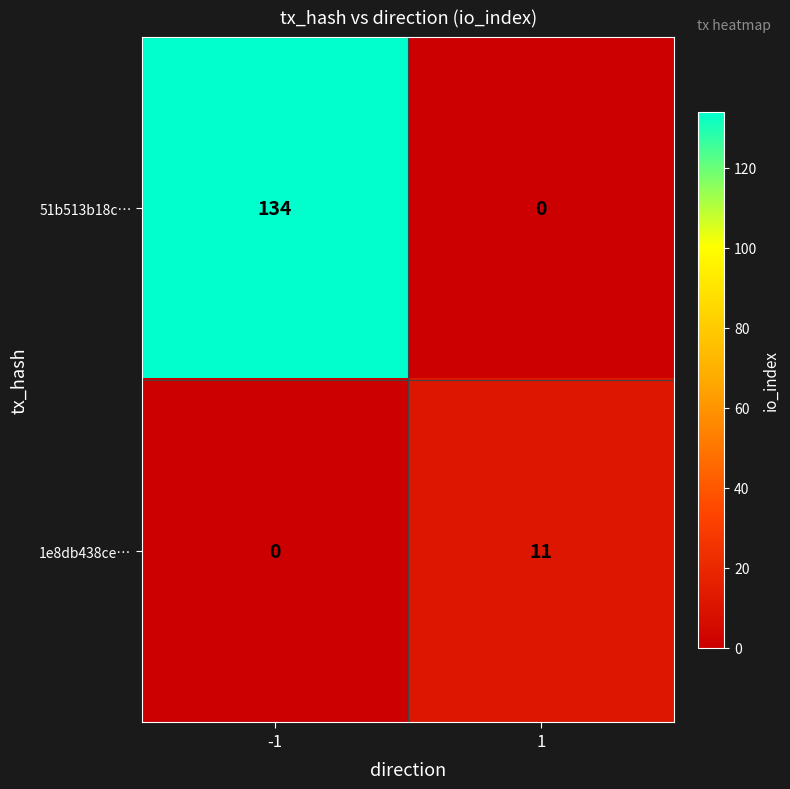

Reading left to right, what are all the values shown in this chart?

51b513b18c…: -1=134	1=0
1e8db438ce…: -1=0	1=11